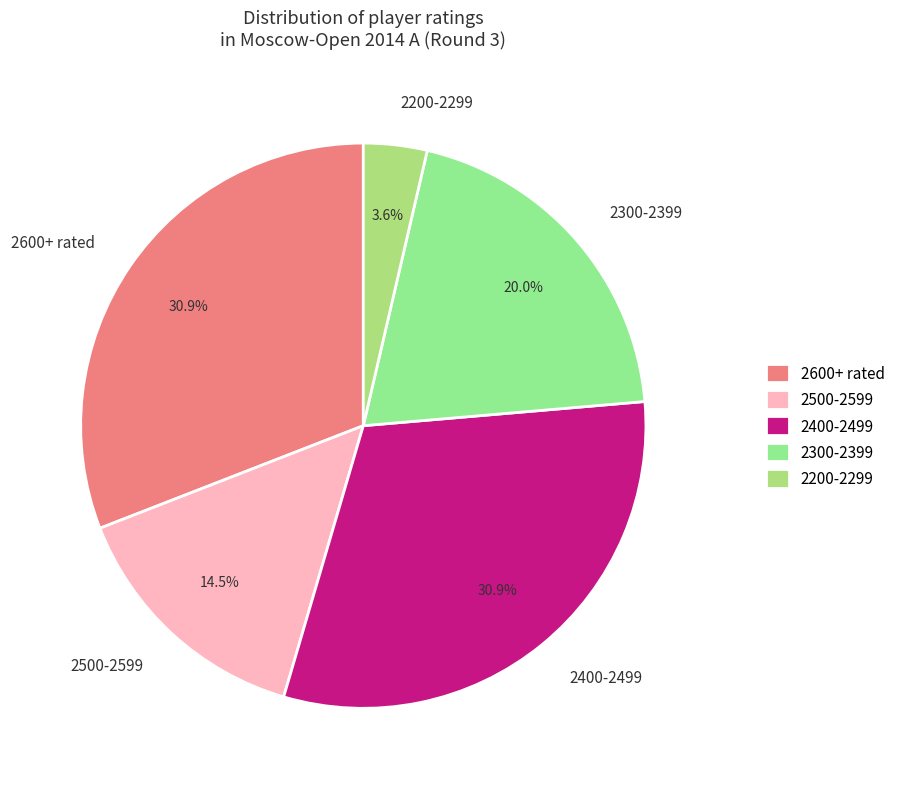

Combined, do 2600+ rated and 2500-2599 account for over 50%?

No